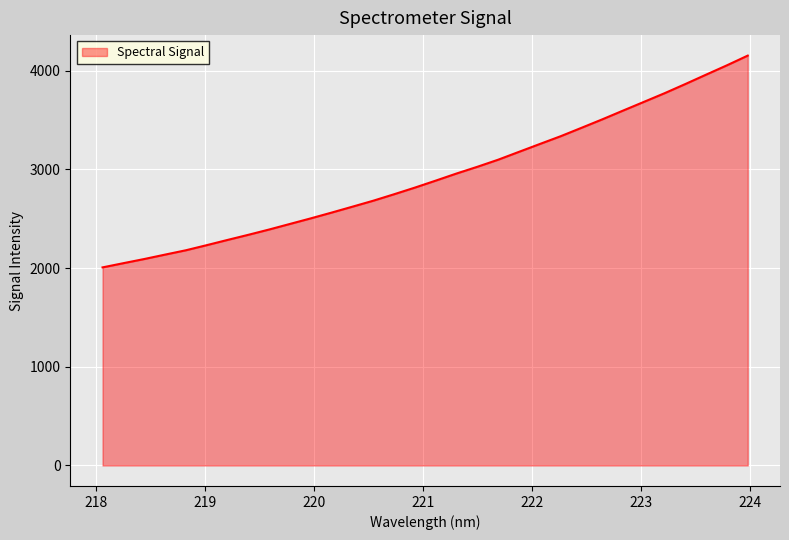

What is the maximum value shown in the chart?

4153.0